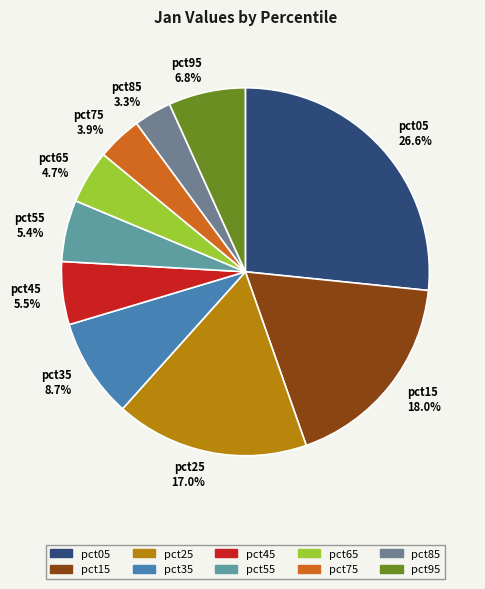

How much of the chart is everything except pct25?

83.0%